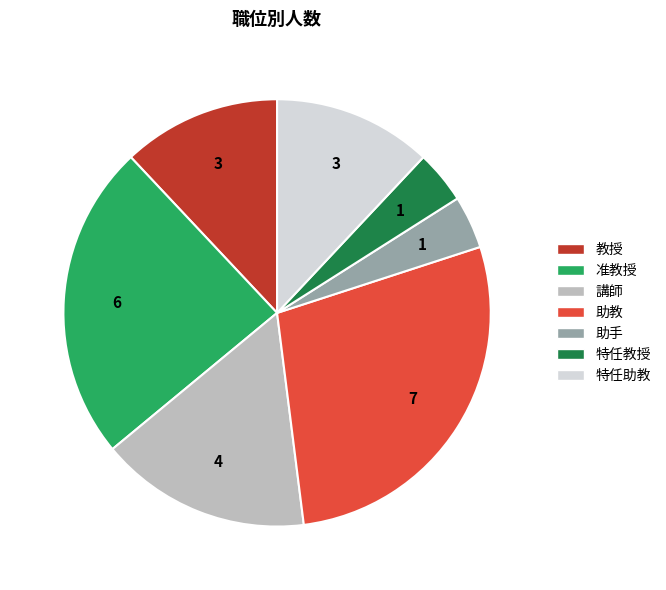

Count the number of slices in the pie.

7